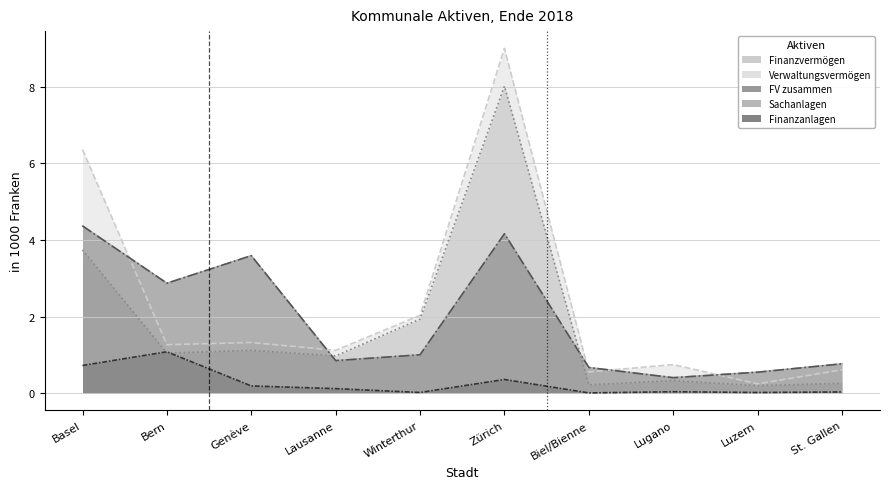

How many categories are shown in the chart?

10